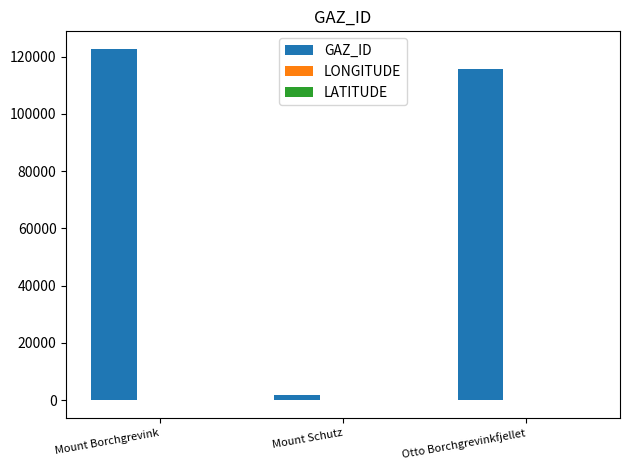

Which series has the largest total across all categories?

GAZ_ID